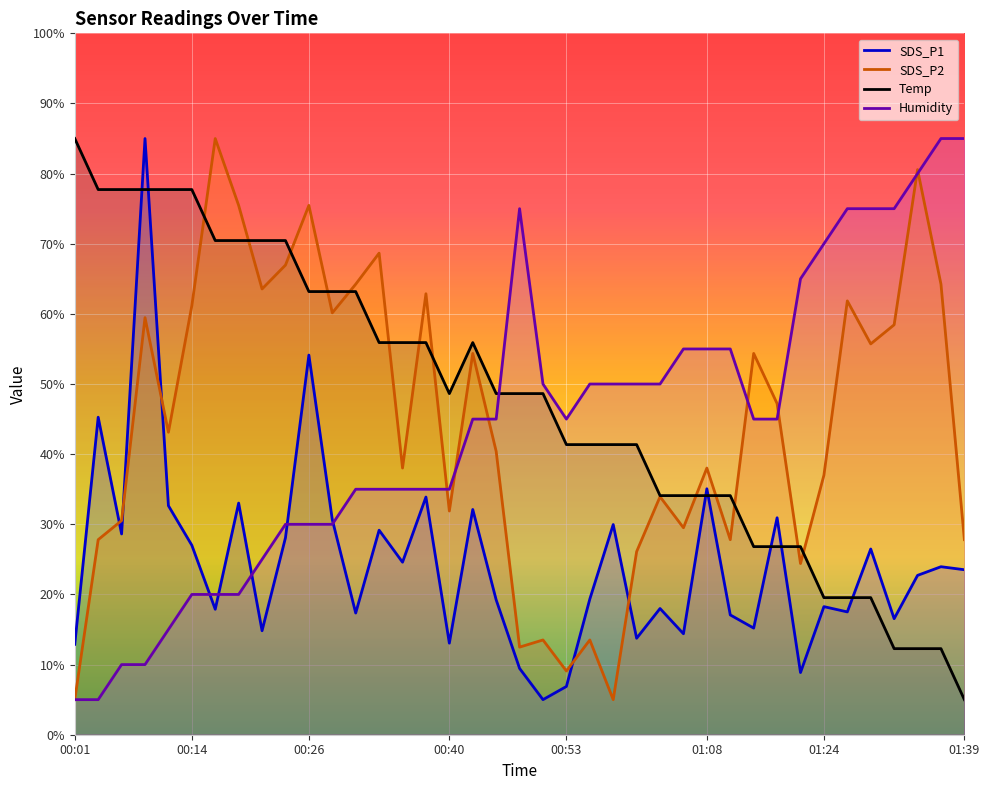

Where is the first local minimum for SDS_P1?

00:06